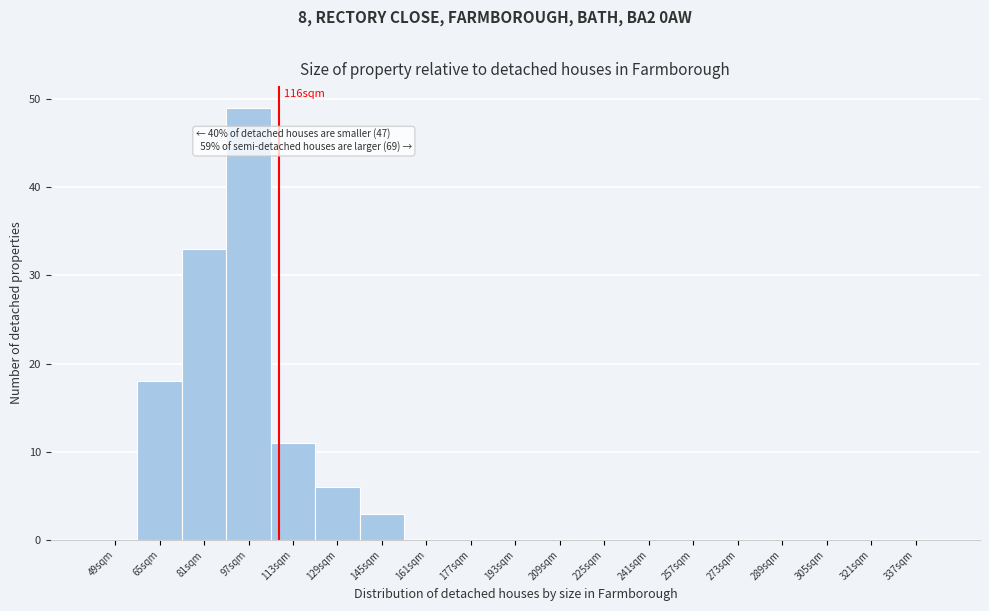

Reading left to right, what are all the values shown in this chart?

49sqm=0	65sqm=18	81sqm=33	97sqm=49	113sqm=11	129sqm=6	145sqm=3	161sqm=0	177sqm=0	193sqm=0	209sqm=0	225sqm=0	241sqm=0	257sqm=0	273sqm=0	289sqm=0	305sqm=0	321sqm=0	337sqm=0